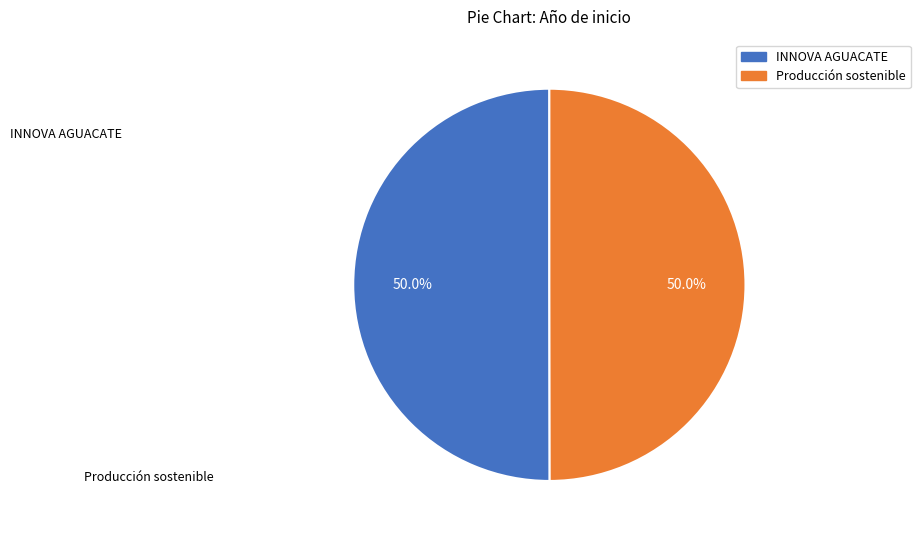

Combined, what portion of the pie is Producción sostenible and INNOVA AGUACATE?

100.0%